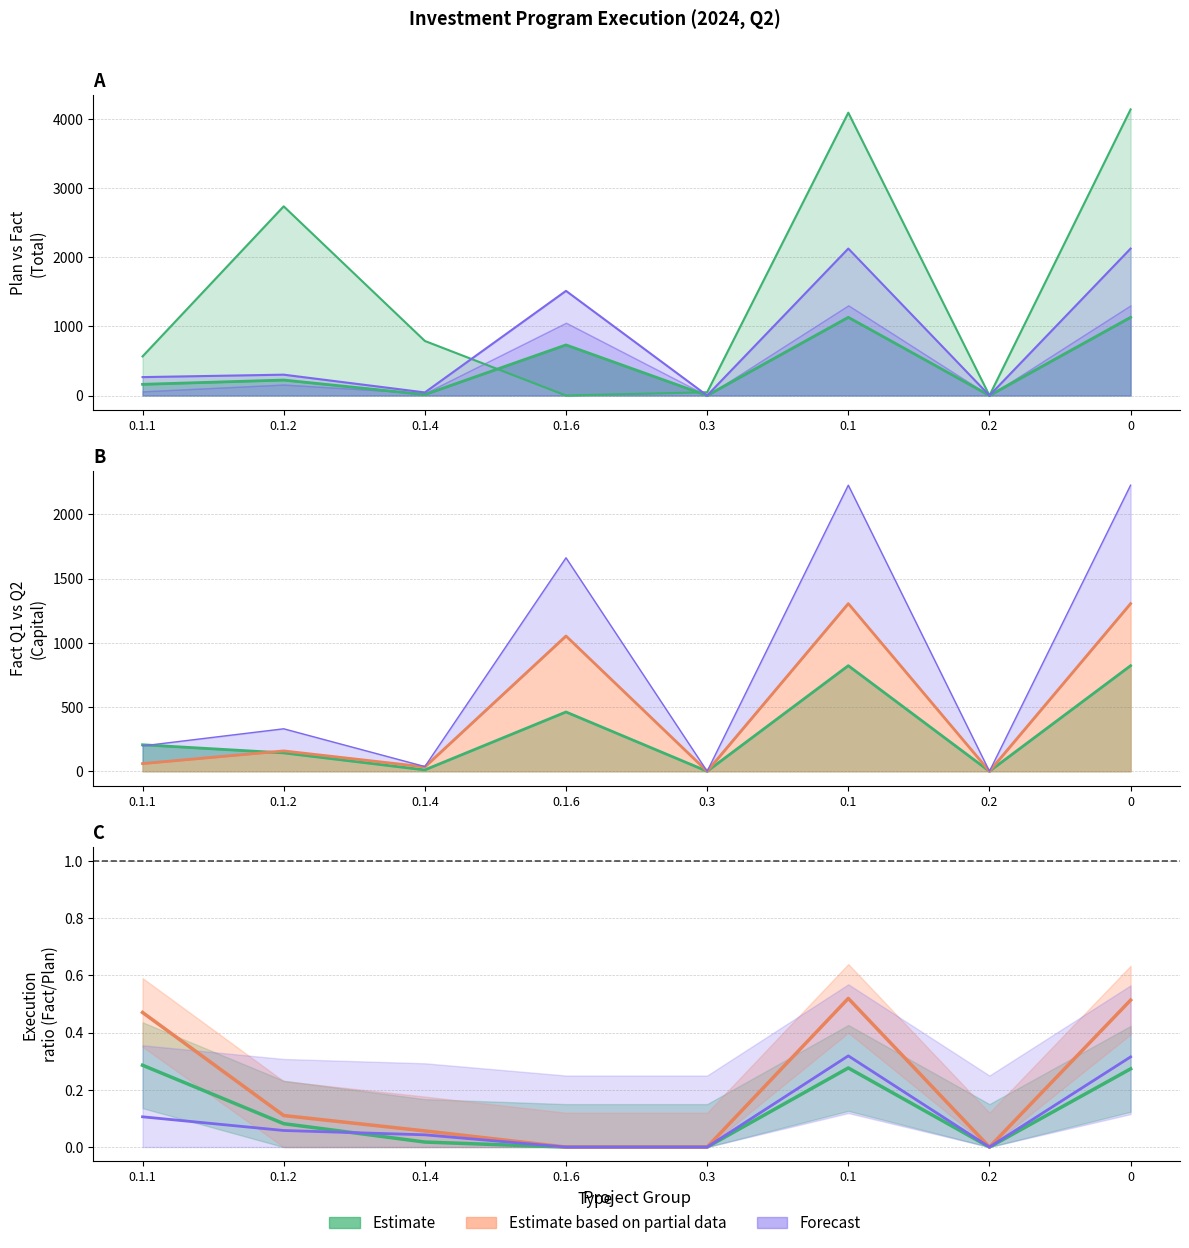

How many intersections are there between Estimate and Forecast?

1